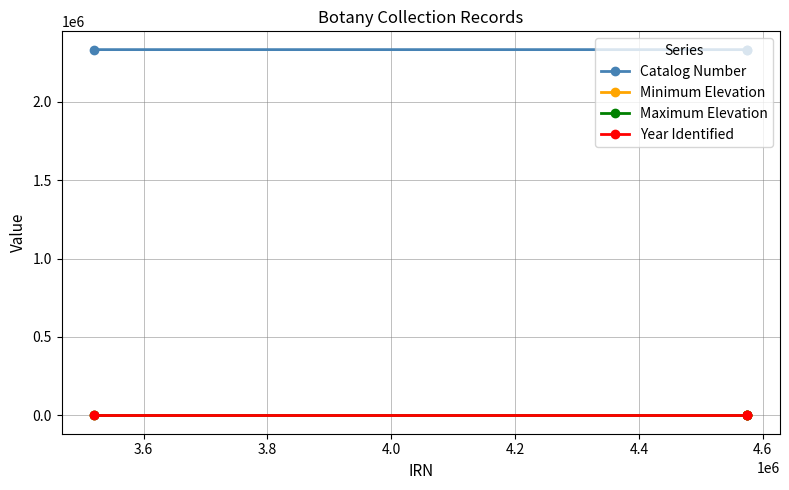

What is the greatest value displayed?

2331347